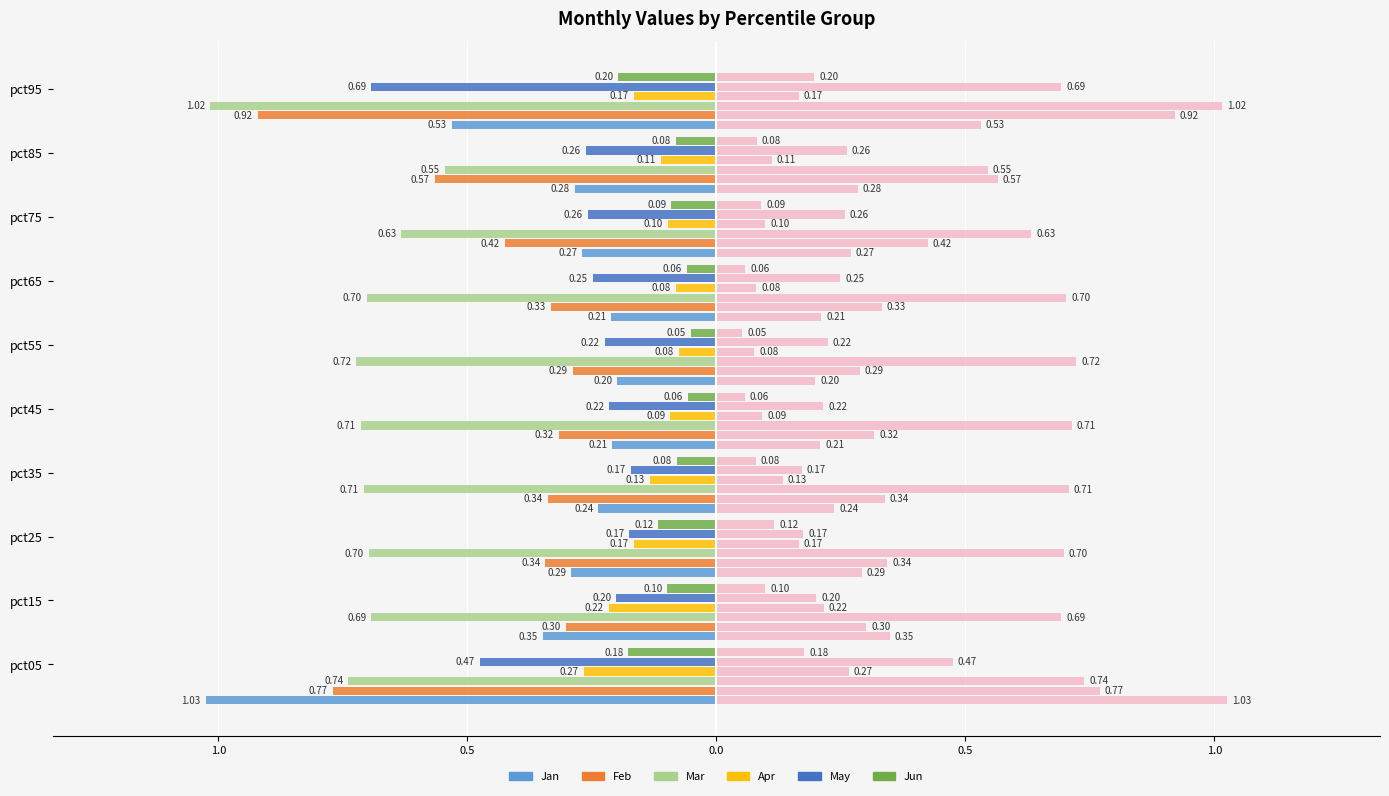

How many bars are there in each group?

6